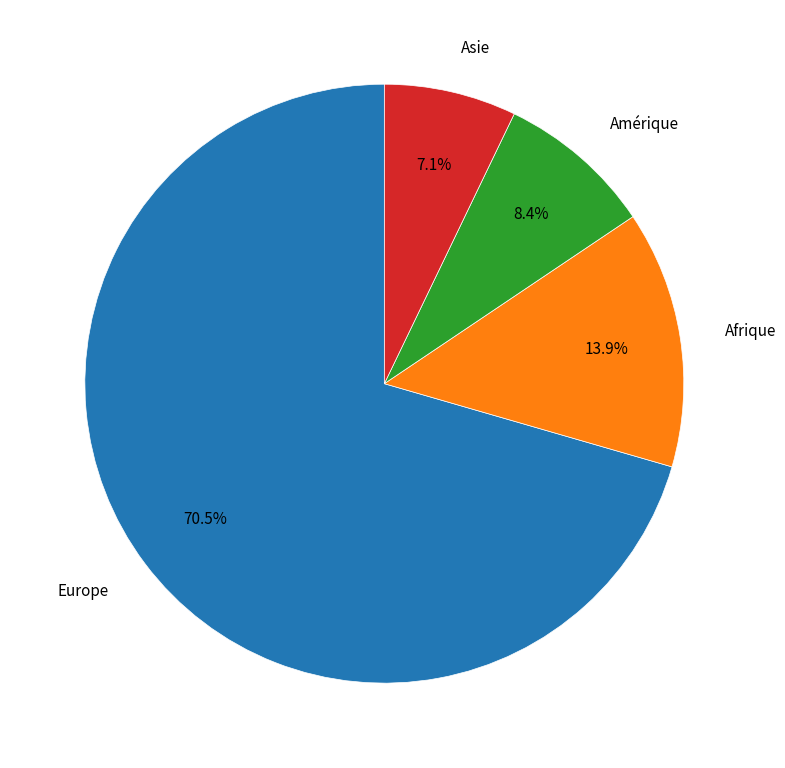

Is there any slice that represents more than half of the pie?

Yes